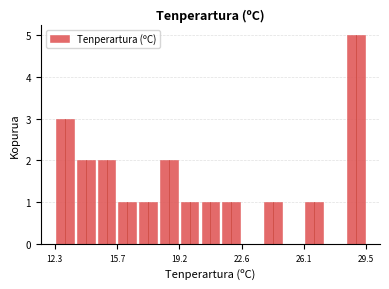

Around what value on the x-axis is the tallest bar? Give the approximate position of its centre, as read against the axis.

29.0